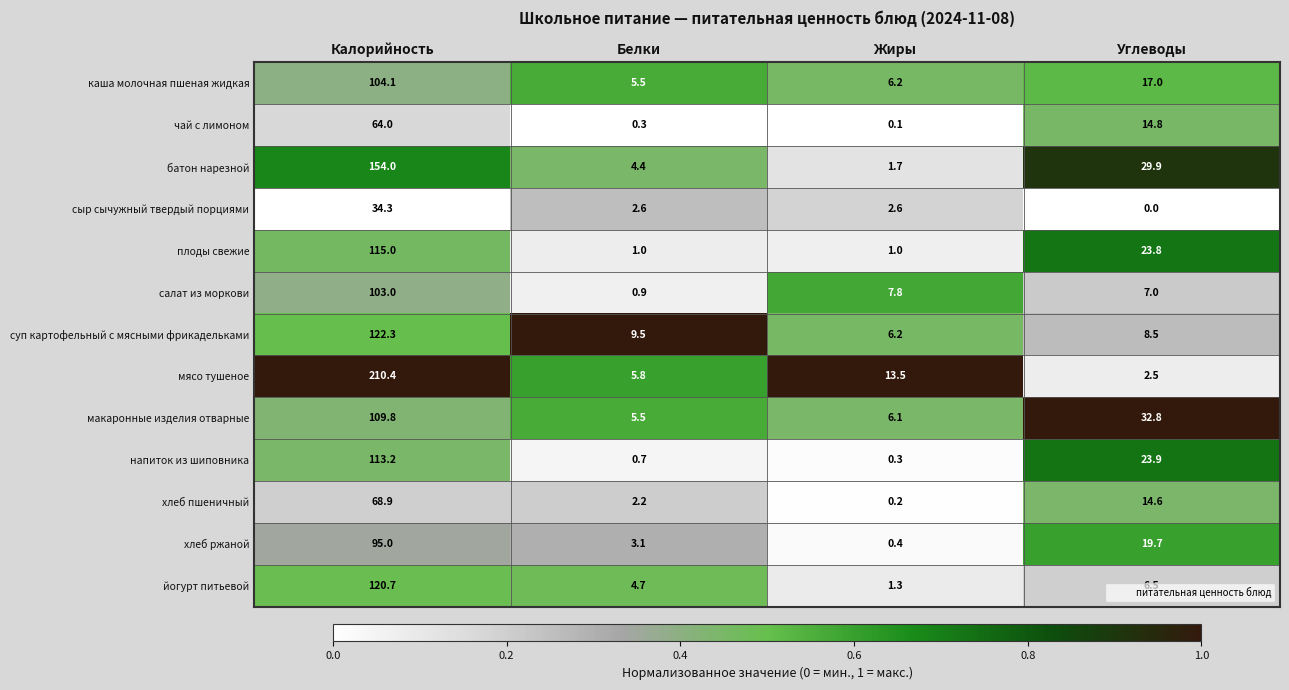

What is the spread (max minus min) of values at Углеводы?

32.8